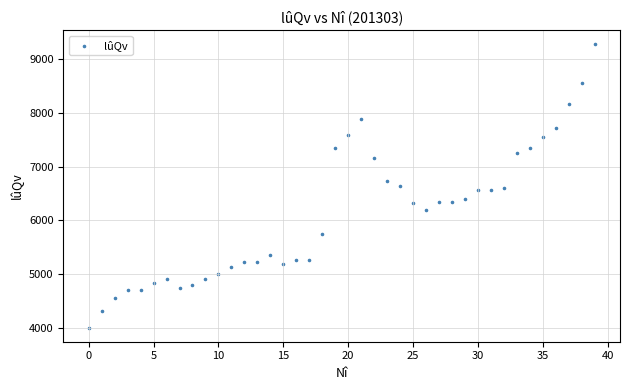

What is the range of Y values (max minus min)?

5266